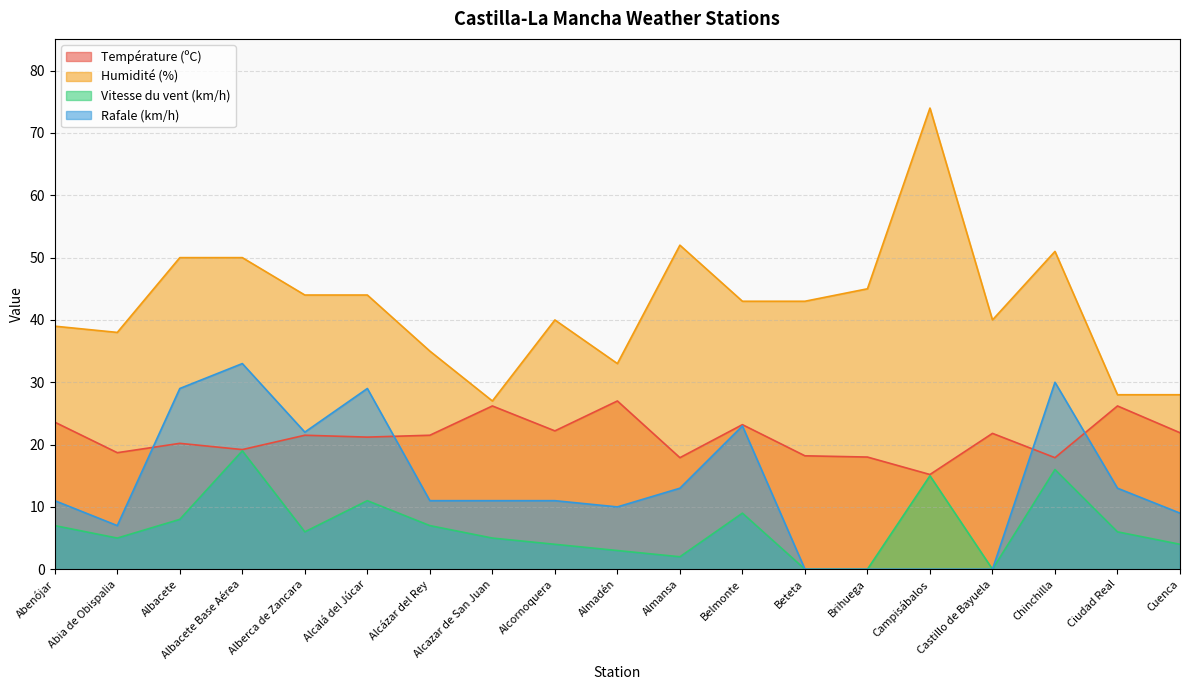

What is the label of the 7th point from the right?

Beteta